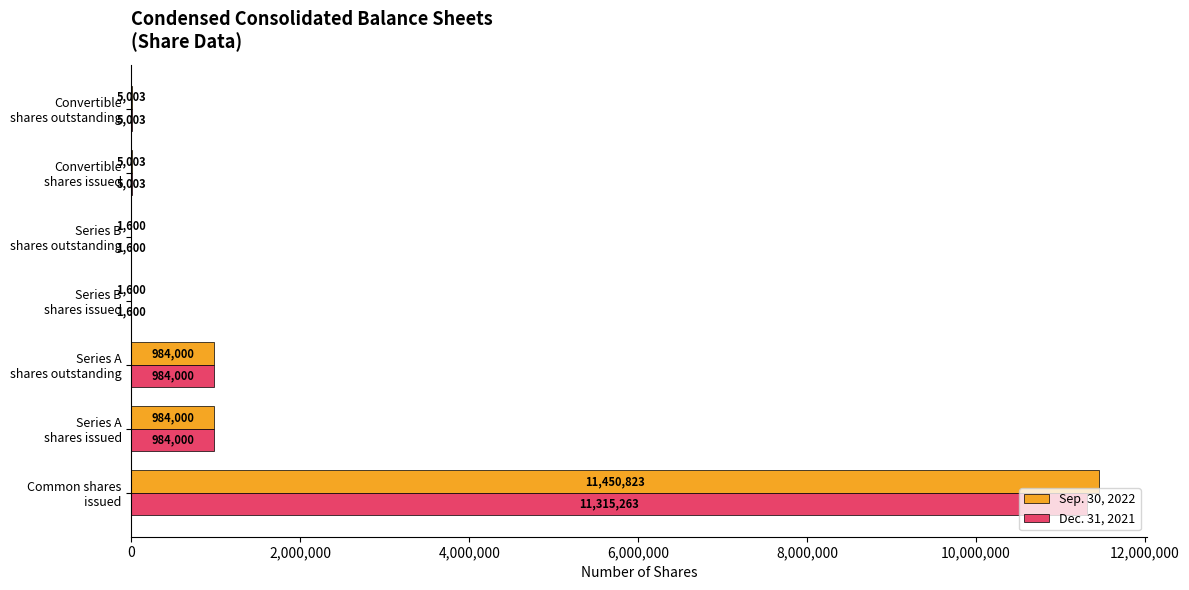

What is the maximum value shown in the chart?

11450823